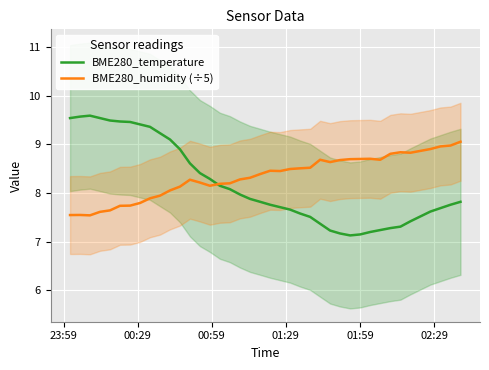

What is the lowest value of the BME280_humidity (÷5) series?

7.5